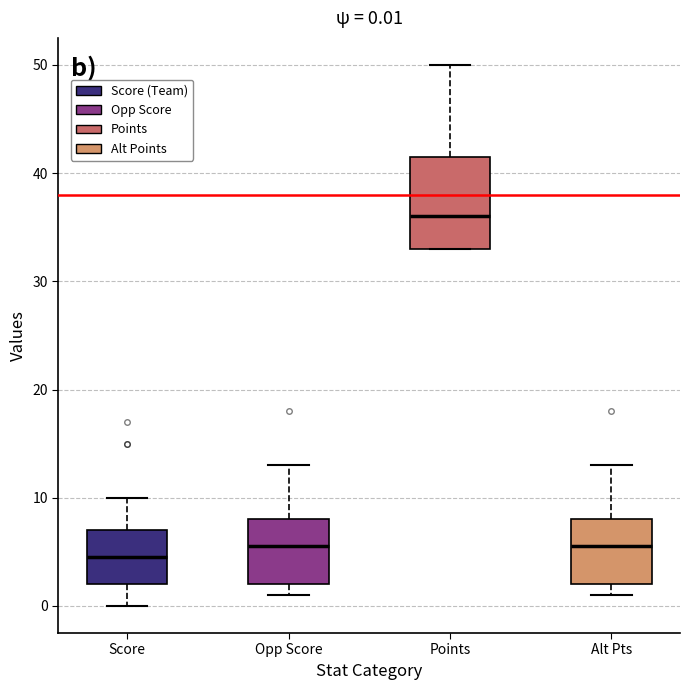

Which box is the tallest, from its lower edge to its upper edge?

Points